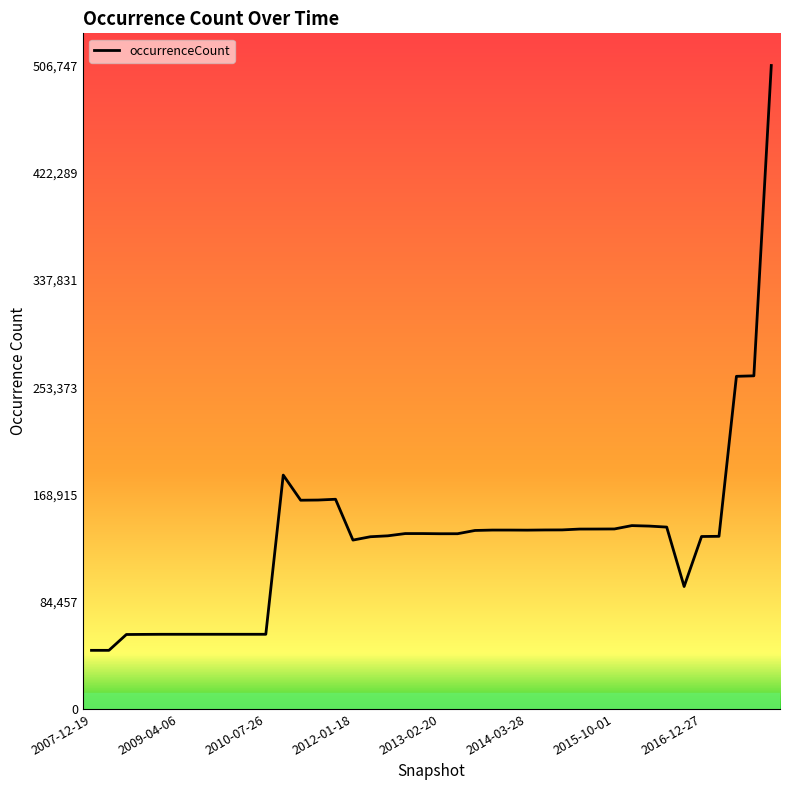

What is the difference between the maximum and minimum values?

460588